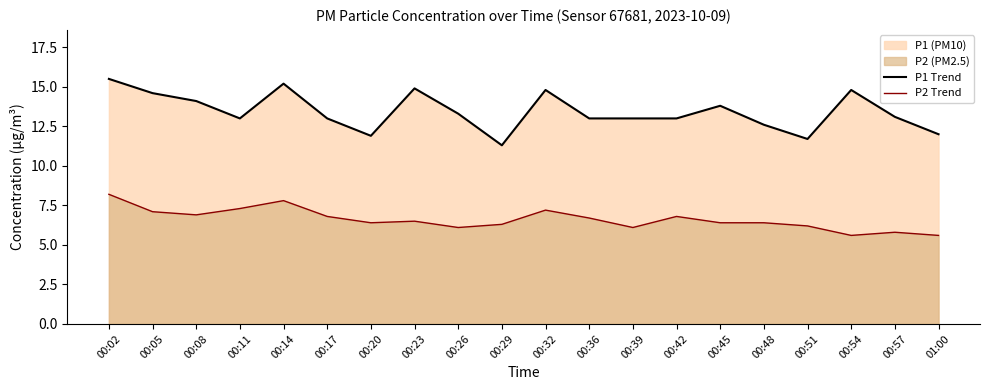

What is the total value across all series at 01:00?

17.6